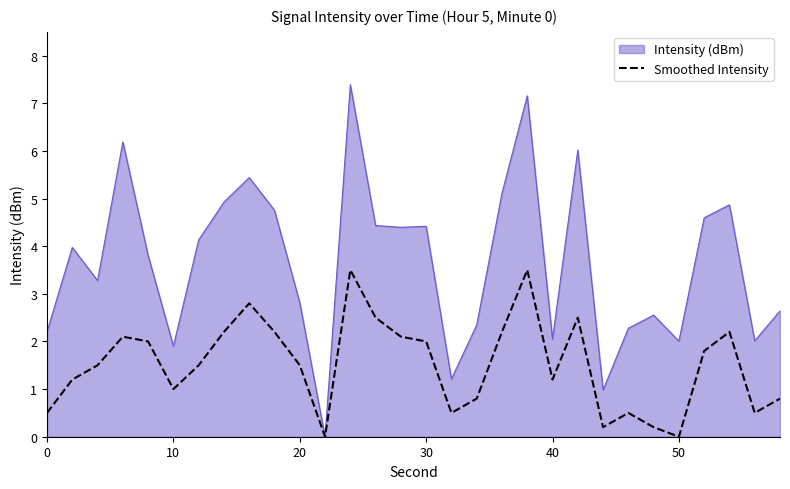

List the series in order of their peak value, lowest first.

Smoothed Intensity, Intensity (dBm)